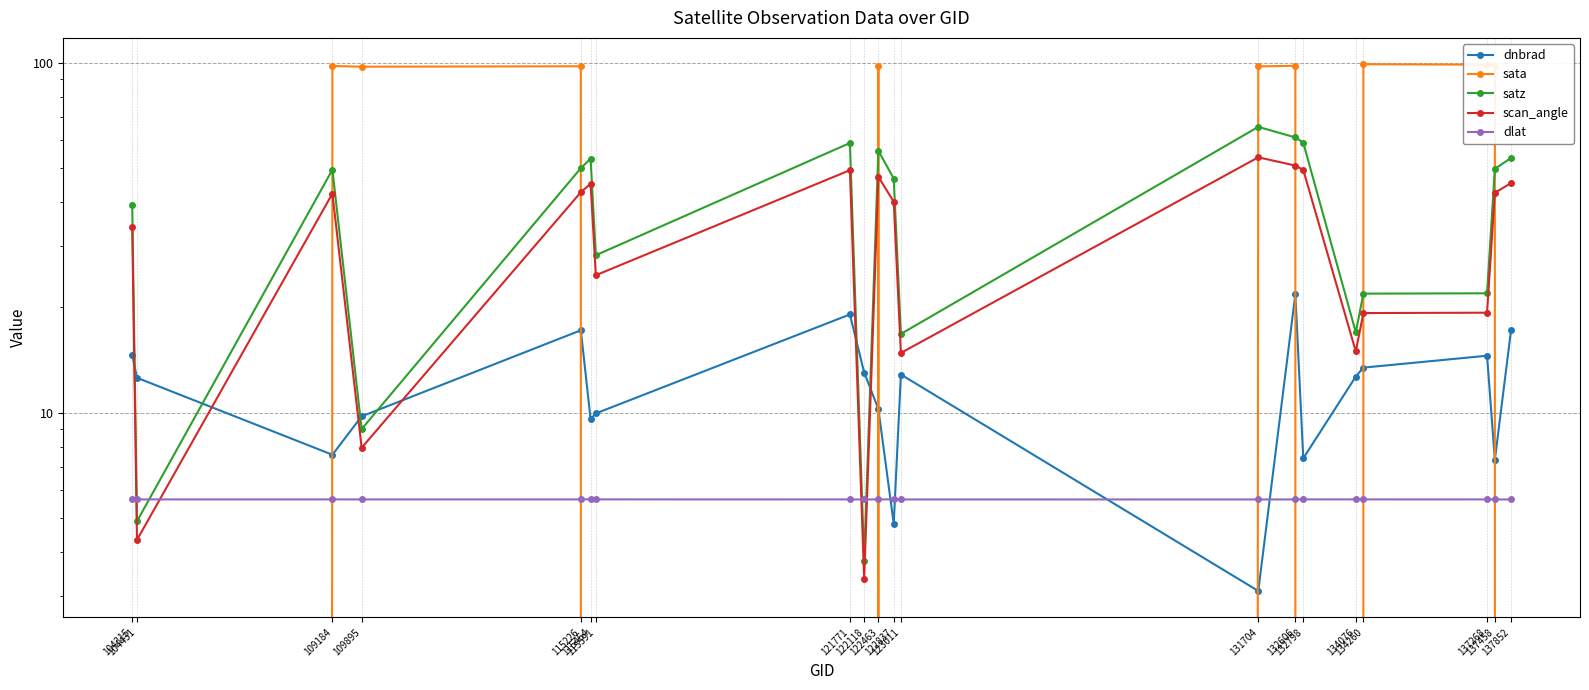

After their last crossing, which series has the higher values: satz or dnbrad?

satz